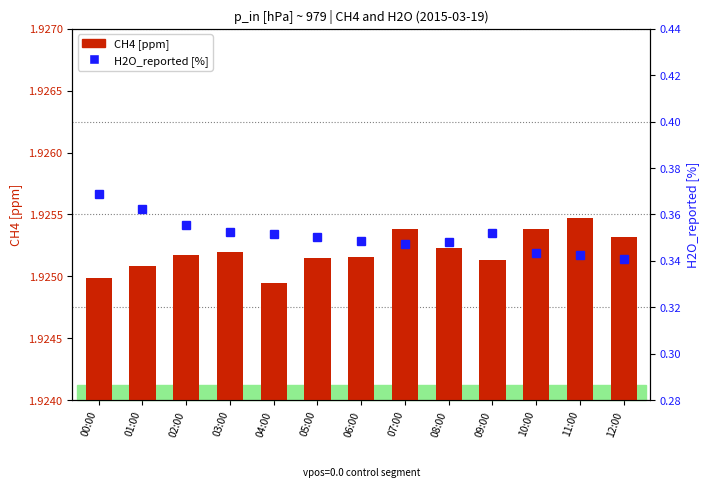

At 11:00, list the series in order from largest to smallest.

CH4 [ppm], H2O_reported [%]